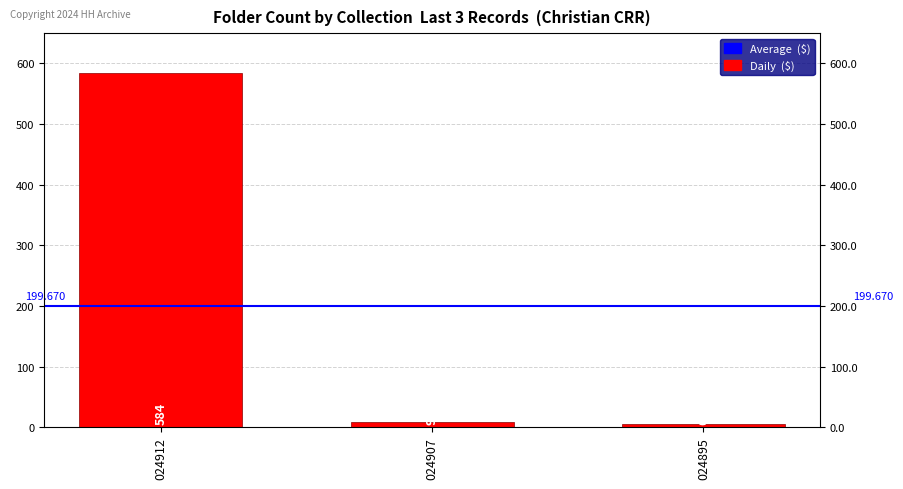

True or false: the data shows 14 at 024907.

False